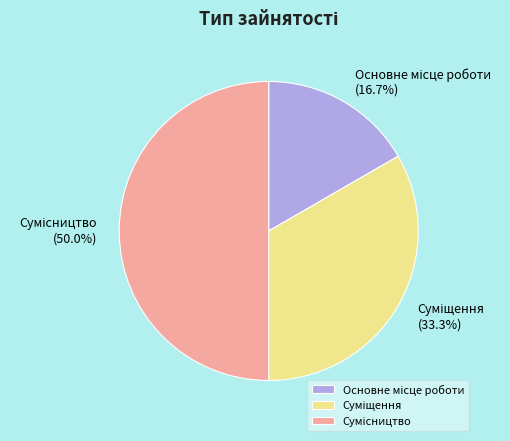

Which slice is the largest?

Сумісництво